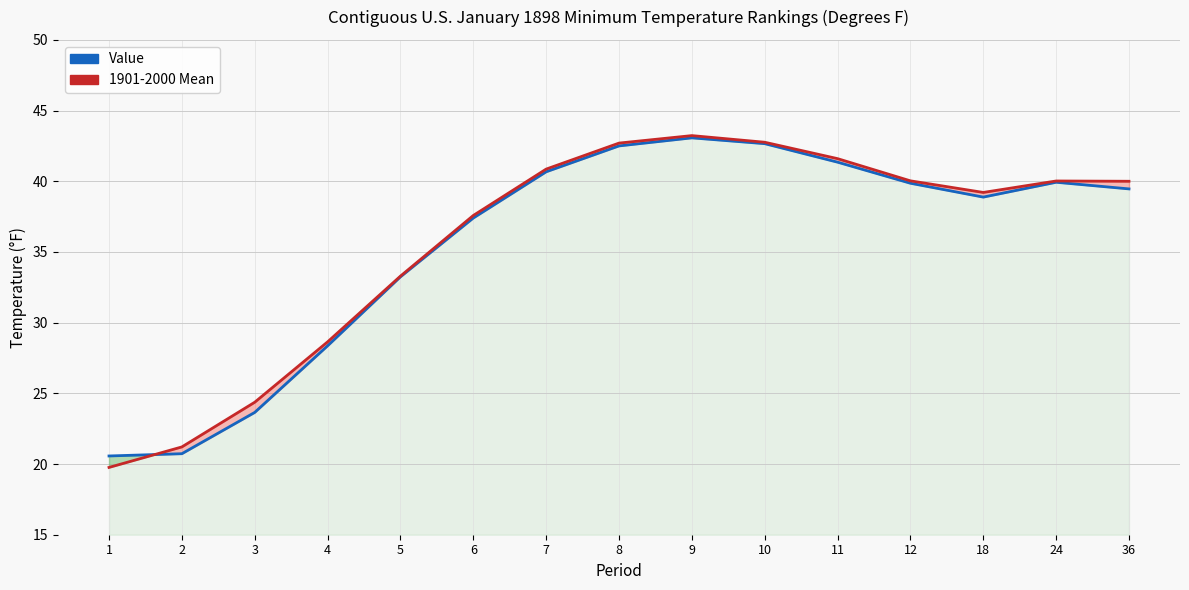

Read the Value value at 3.

23.6